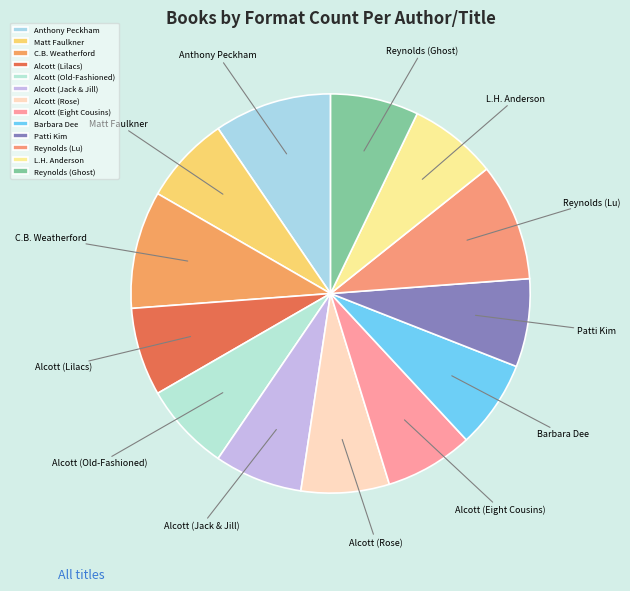

Approximately how many times larger is the value at Alcott (Rose) compared to Matt Faulkner?

1.0